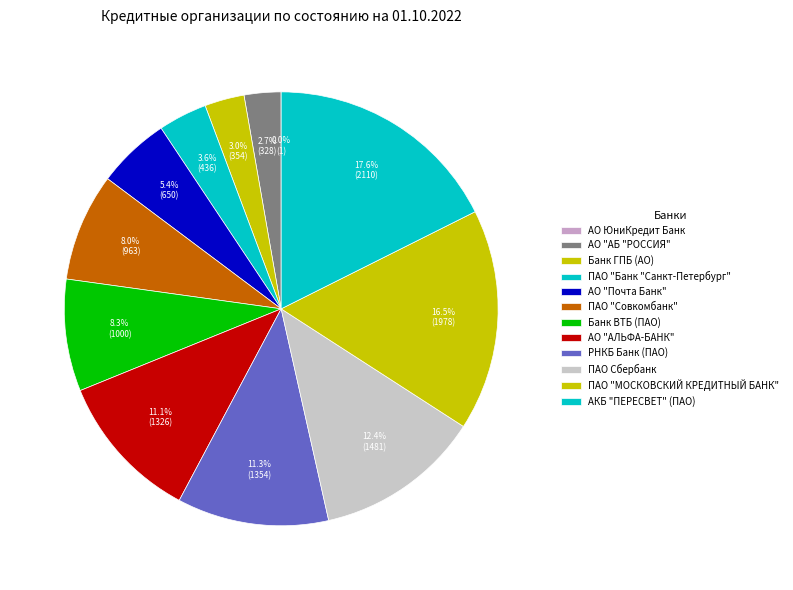

Between ПАО "Совкомбанк" and АКБ "ПЕРЕСВЕТ" (ПАО), which is larger?

АКБ "ПЕРЕСВЕТ" (ПАО)